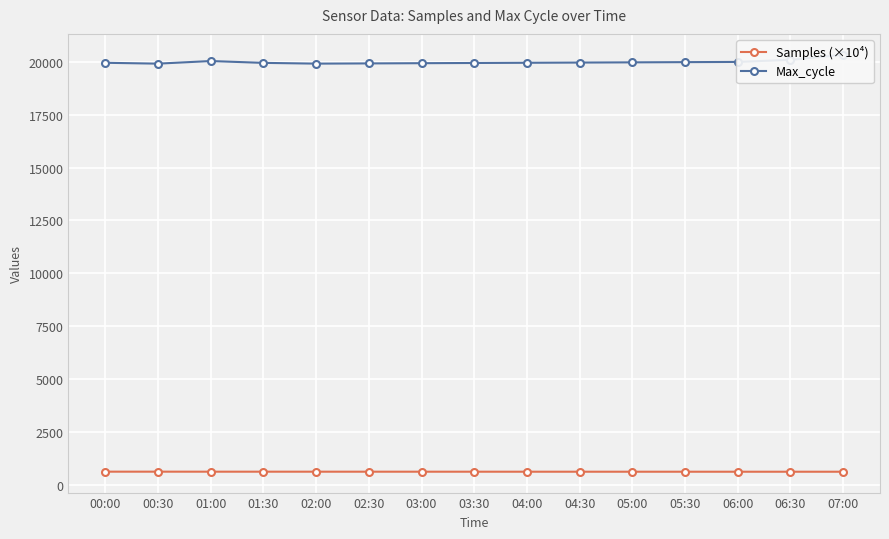

How many data points does each series have?

15